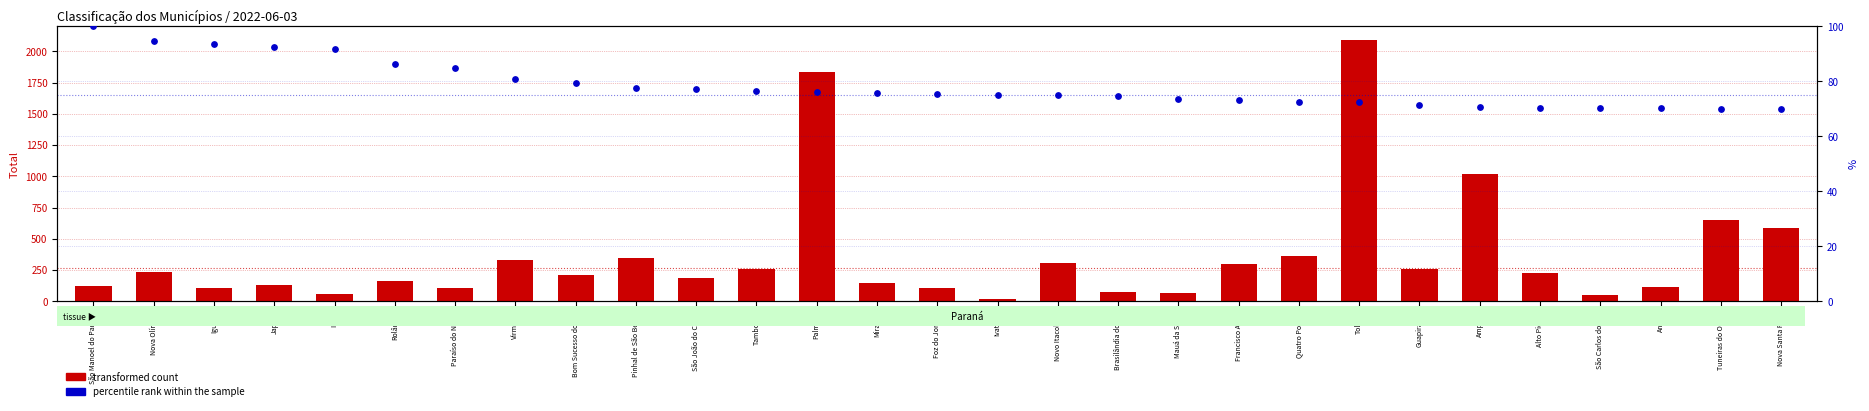

Which series contains the highest Y value?

transformed count